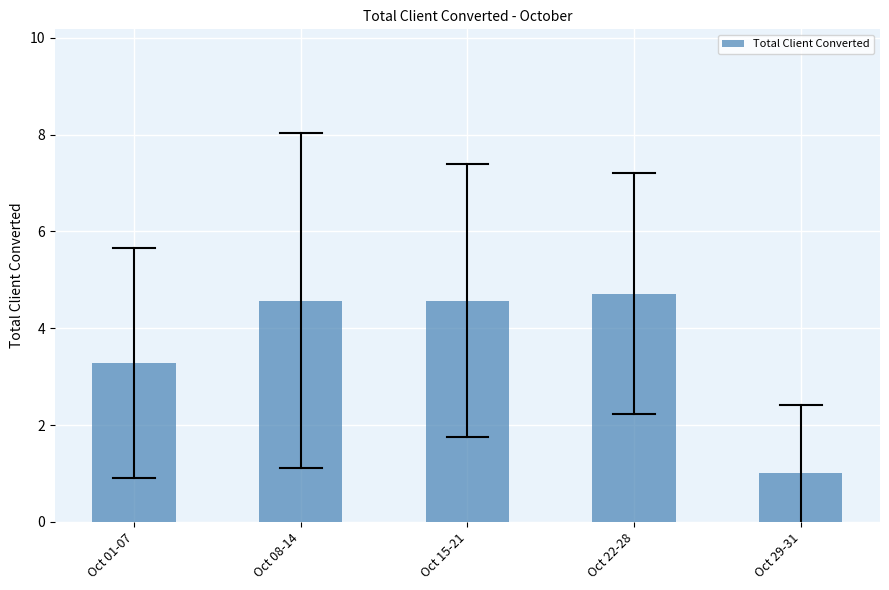

Reading right to left, list all the values displayed in this chart.

Oct 29-31=1.0	Oct 22-28=4.7	Oct 15-21=4.6	Oct 08-14=4.6	Oct 01-07=3.3